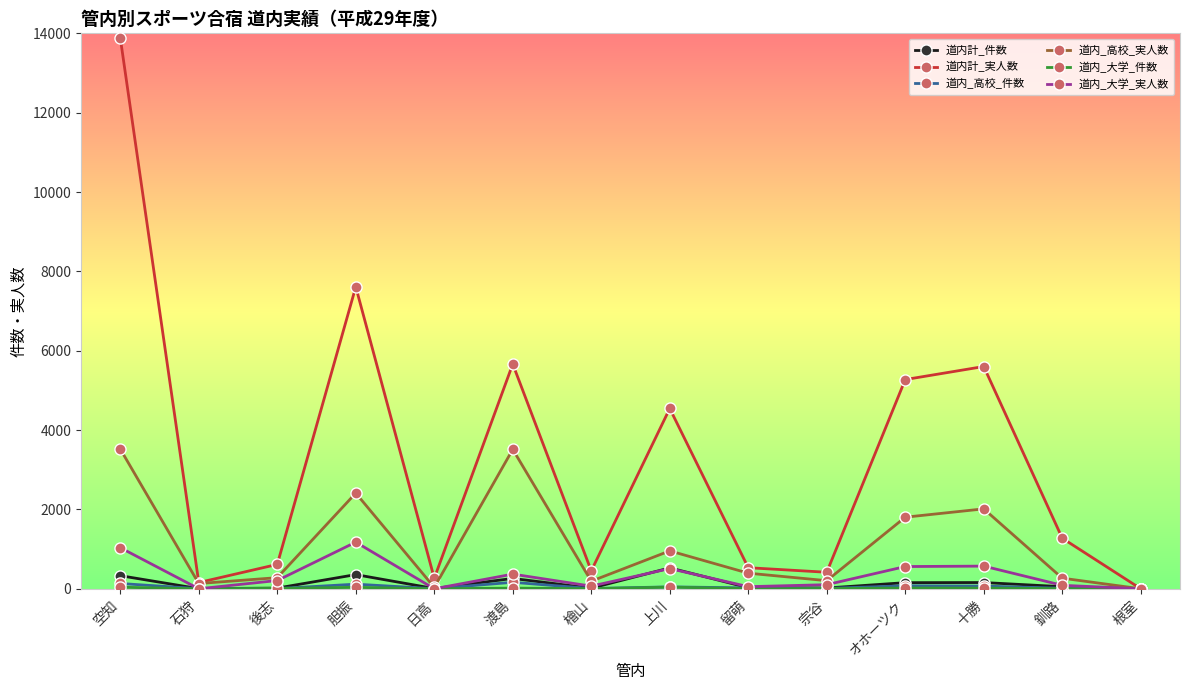

Does the chart display data point markers on the line(s)?

Yes